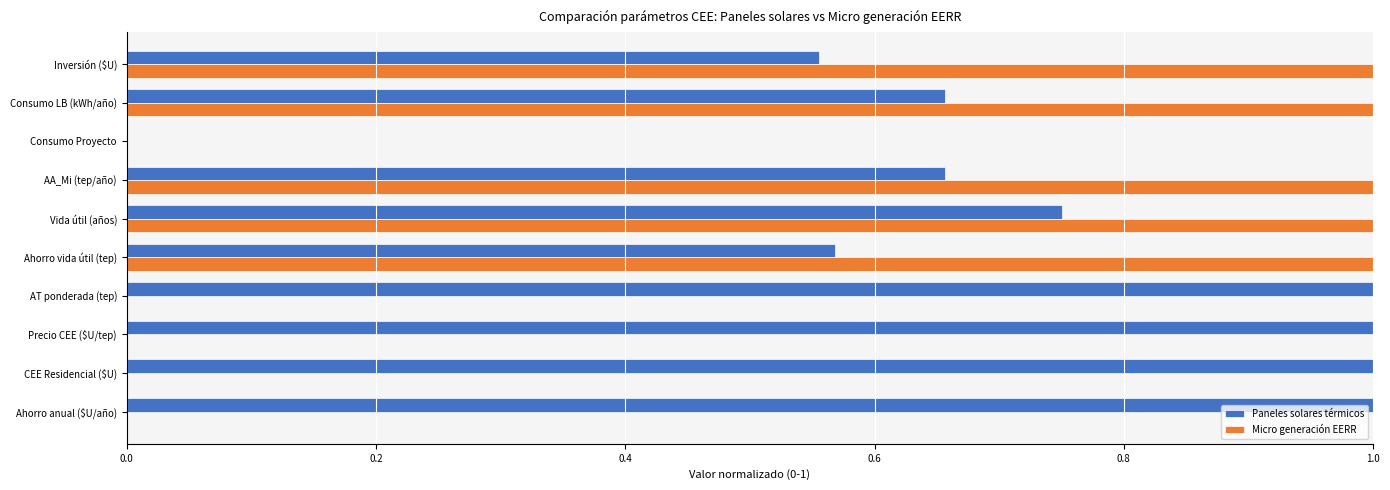

Which series has the largest total across all categories?

Paneles solares térmicos